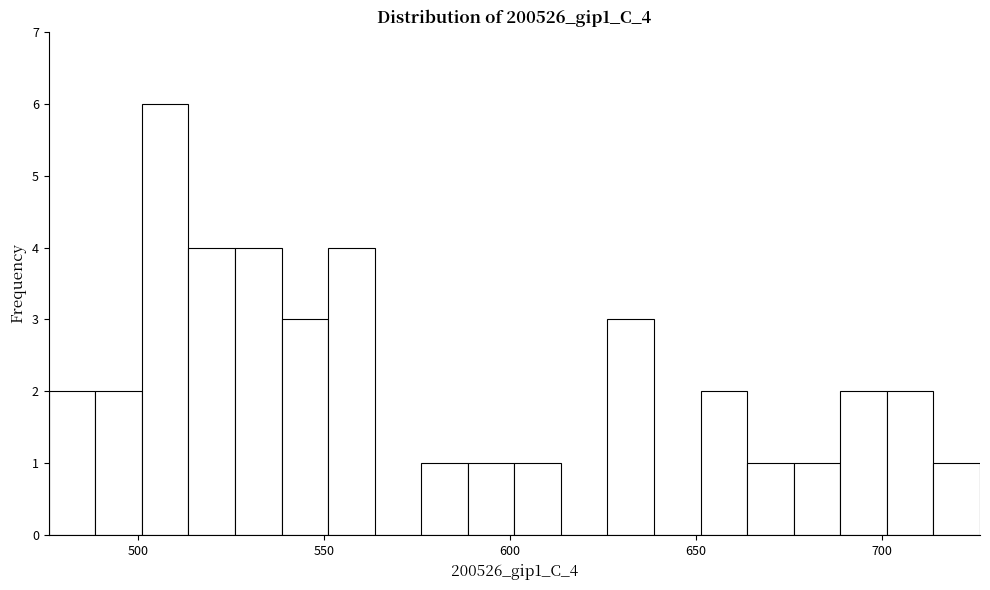

Around what value on the x-axis is the tallest bar? Give the approximate position of its centre, as read against the axis.

505